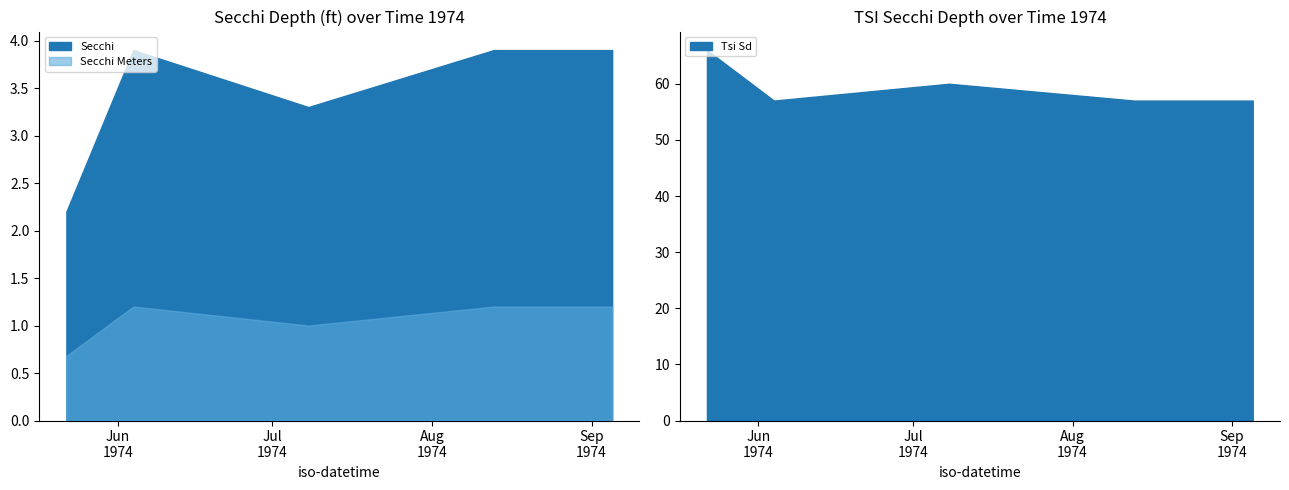

Rank the series by their maximum value, from lowest to highest.

Secchi Meters, Secchi, Tsi Sd